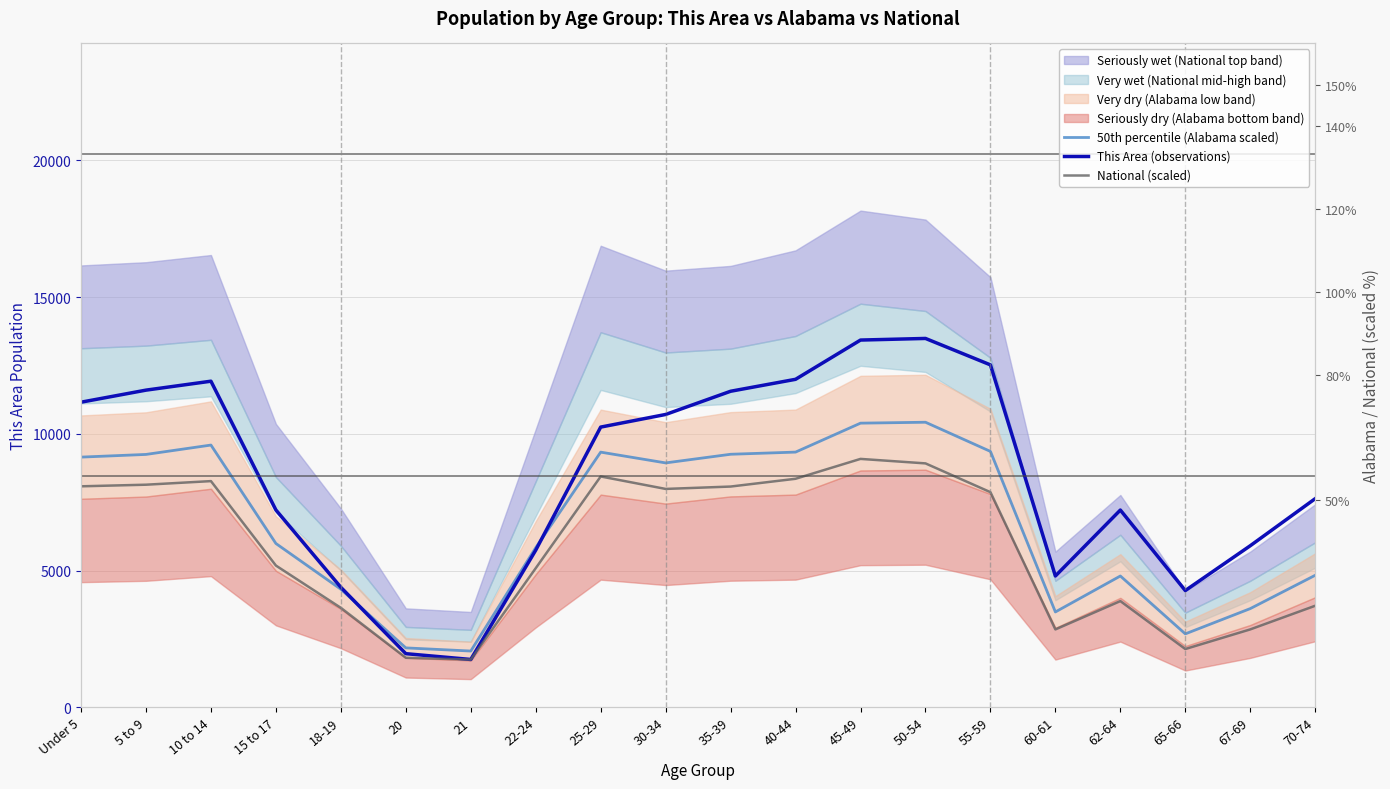

Where does the This Area (observations) series first go above 10247?

Under 5